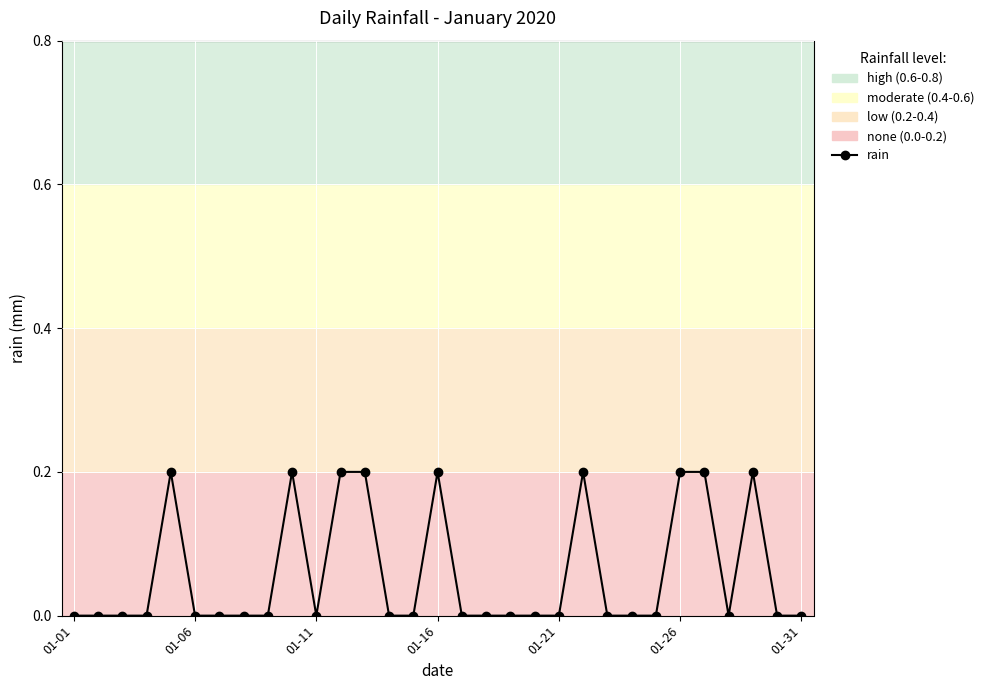

What is the sum of all values?

1.8